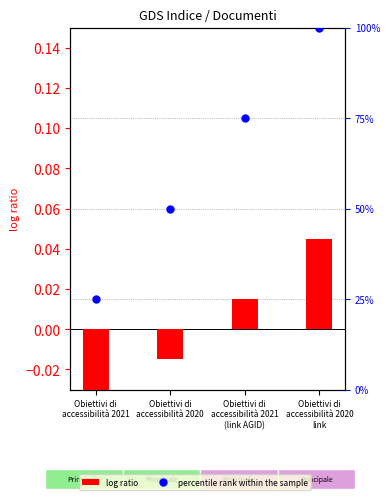

What is the total value across all series at Obiettivi di
accessibilità 2021
(link AGID)?

75.0